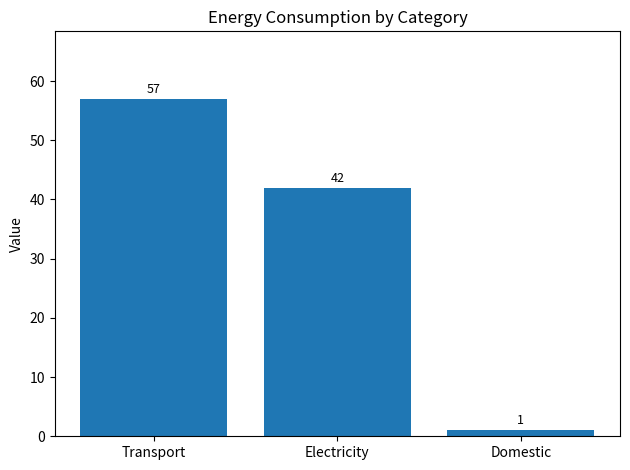

Rank the categories by value from highest to lowest.

Transport, Electricity, Domestic